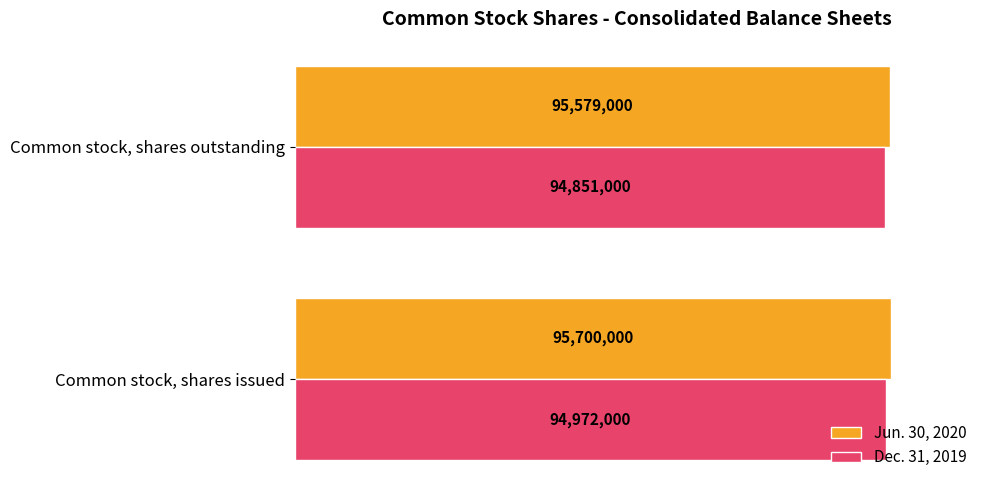

List the series in order of their overall mean, highest first.

Jun. 30, 2020, Dec. 31, 2019